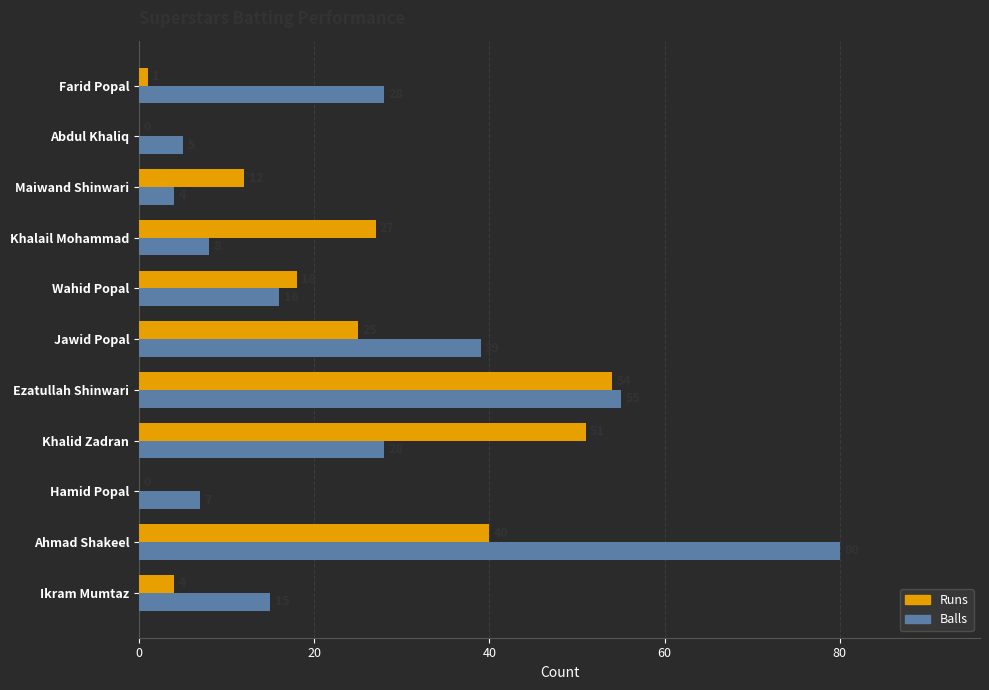

Is the value of Balls at Ikram Mumtaz greater than the value of Runs at Ezatullah Shinwari?

No